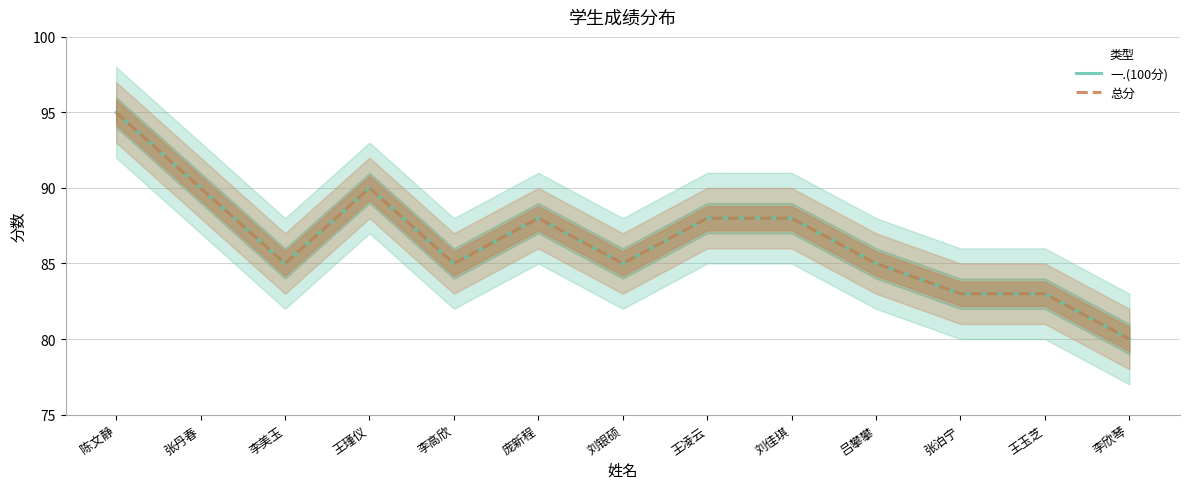

What is the difference between the second highest and second lowest values in the 总分 series?

7